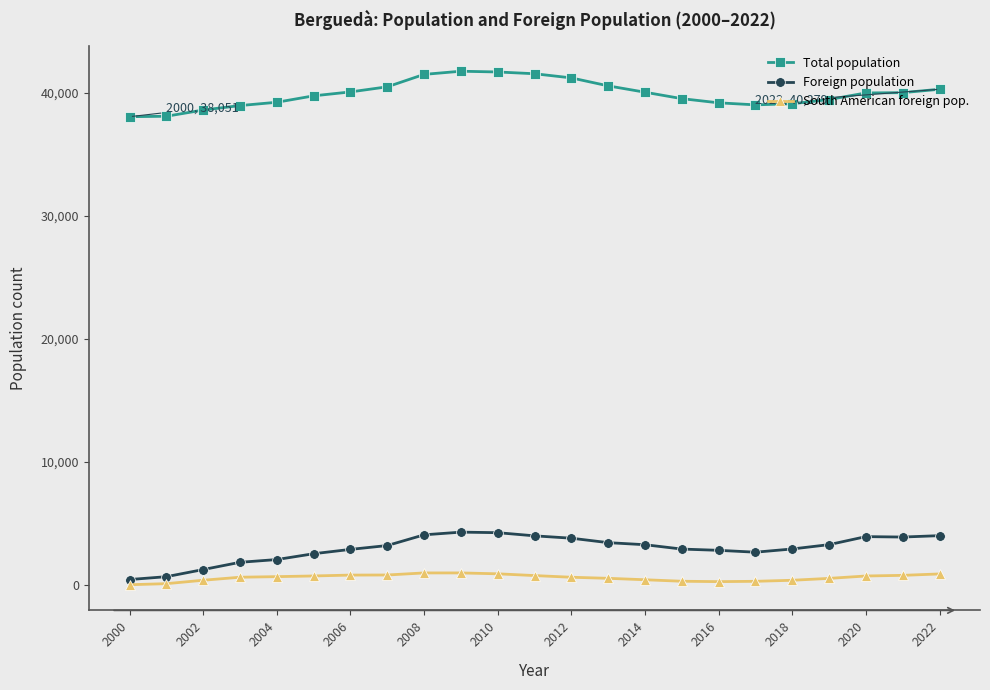

Rank the series by their maximum value, from lowest to highest.

South American foreign pop., Foreign population, Total population